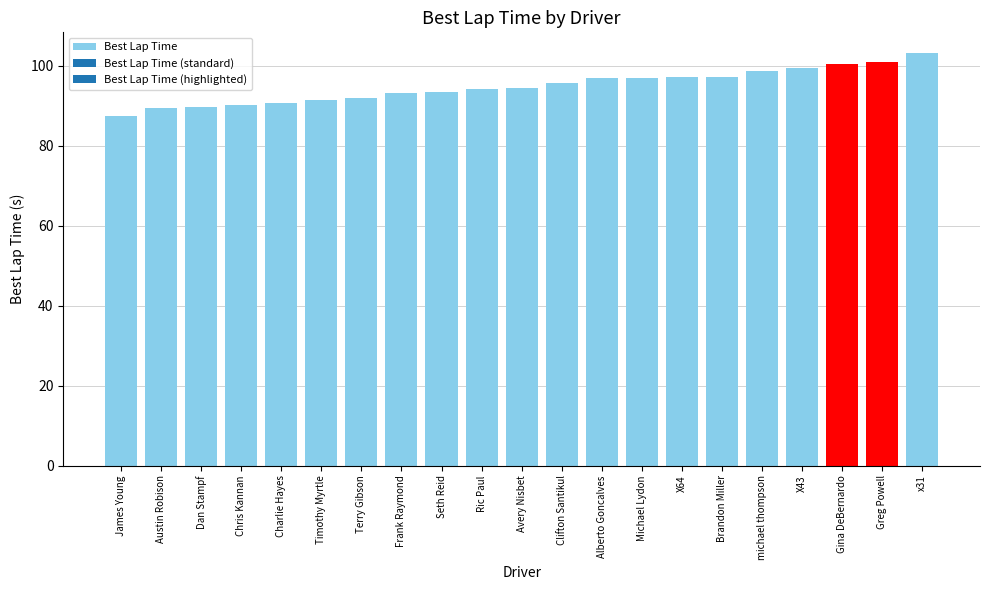

What is the greatest value displayed?

103.2